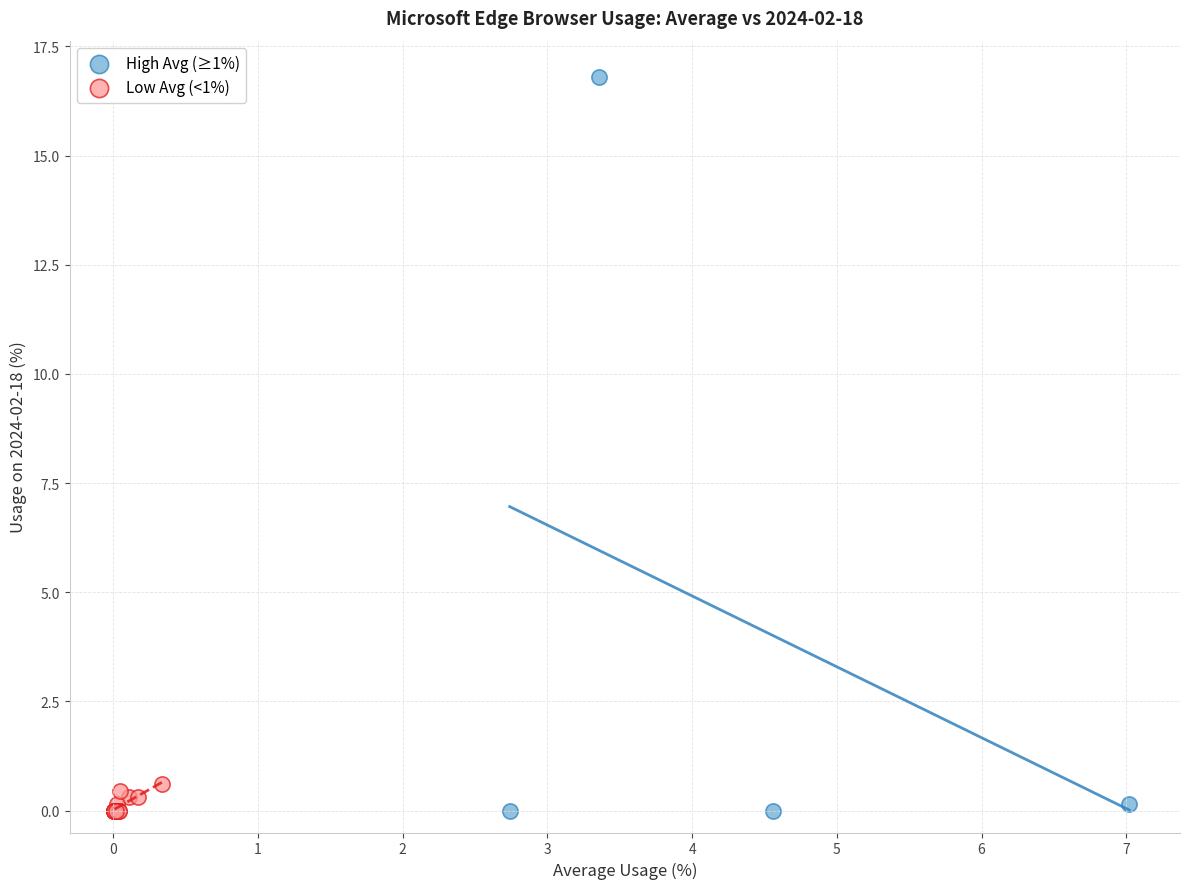

Which series has the widest spread of Y values?

High Avg (≥1%)